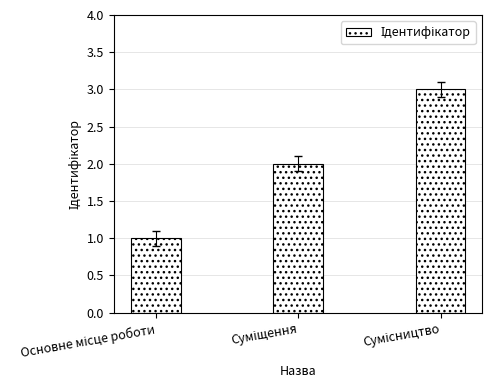

What is the difference between the maximum and minimum values?

2